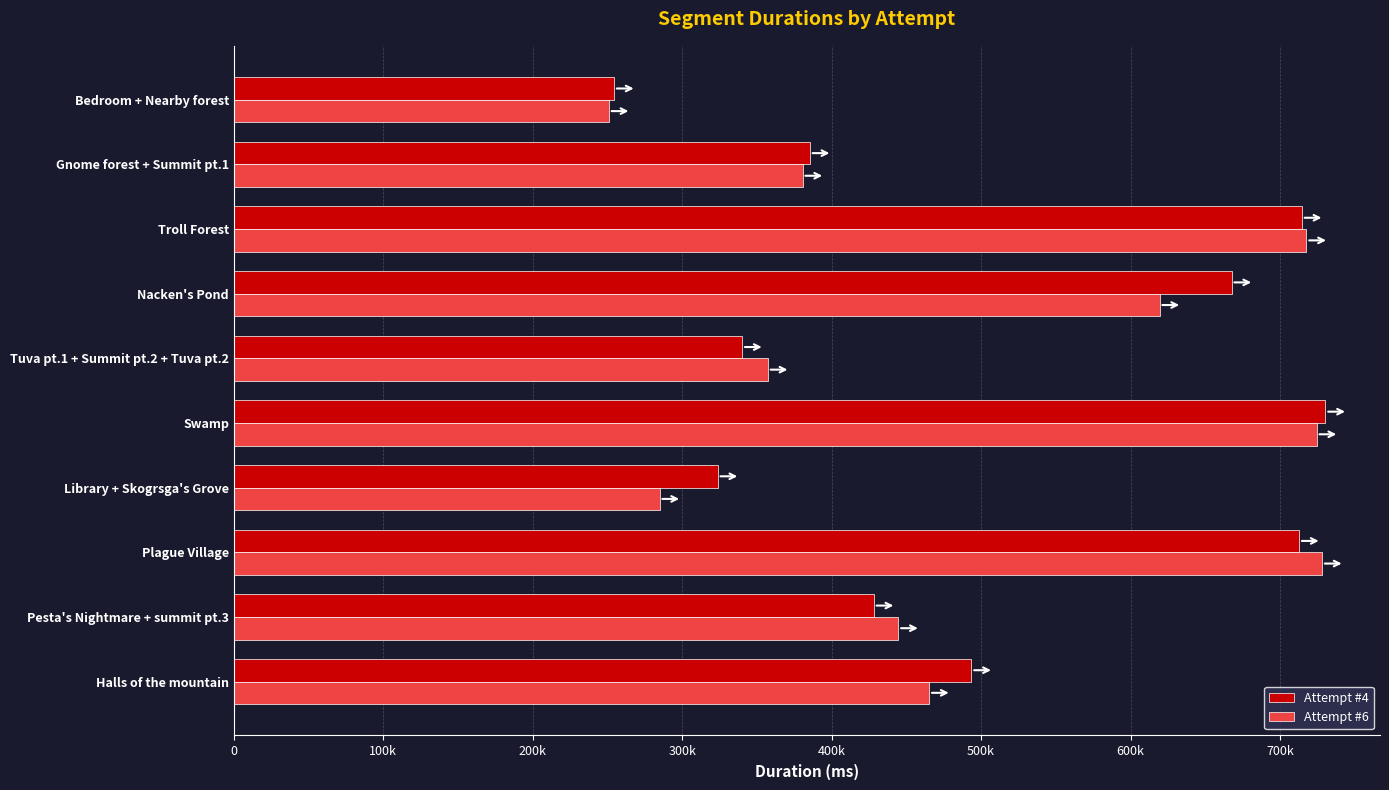

What are all the series names shown in the legend?

Attempt #4, Attempt #6